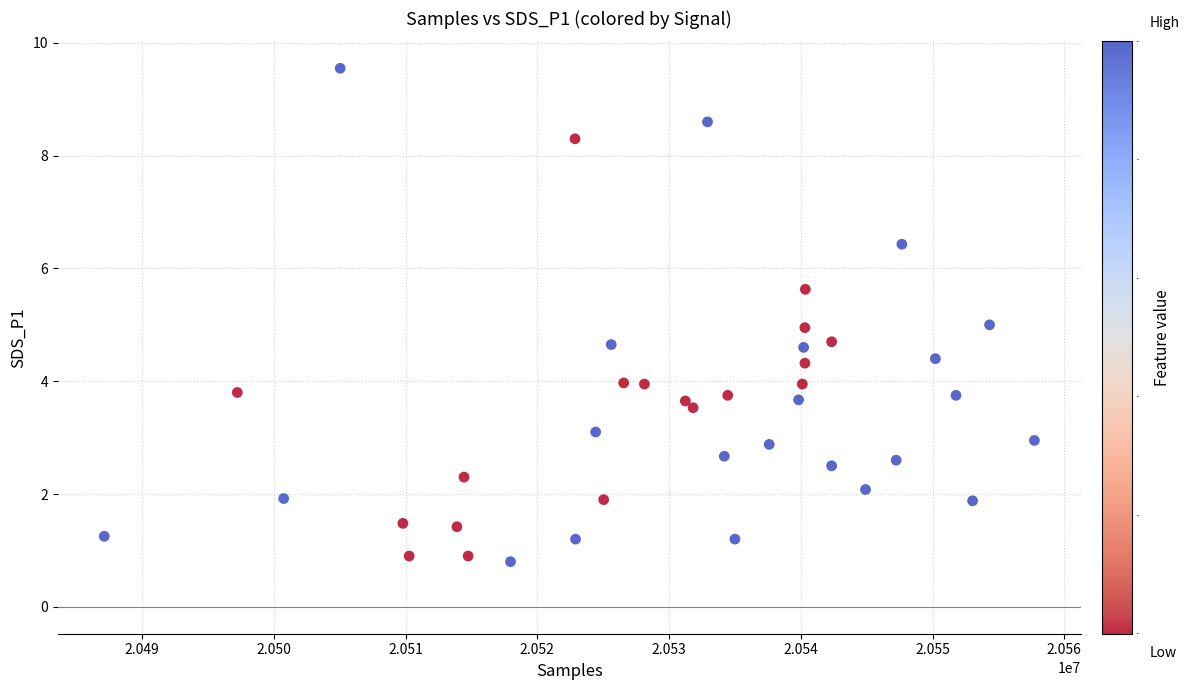

What is the range of X values (max minus min)?

70607.0